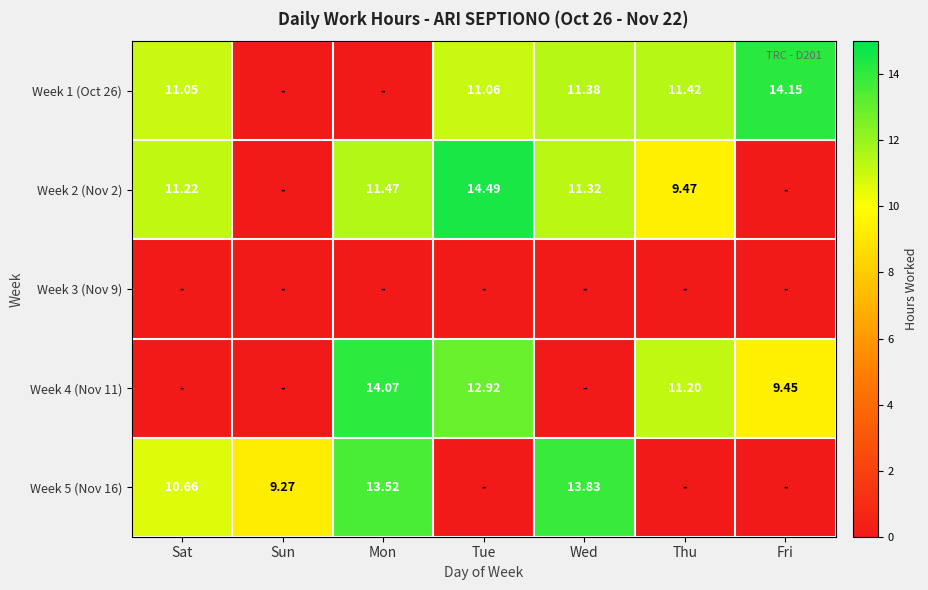

Is the value of Week 4 (Nov 11) at Fri greater than the value of Week 2 (Nov 2) at Sat?

No